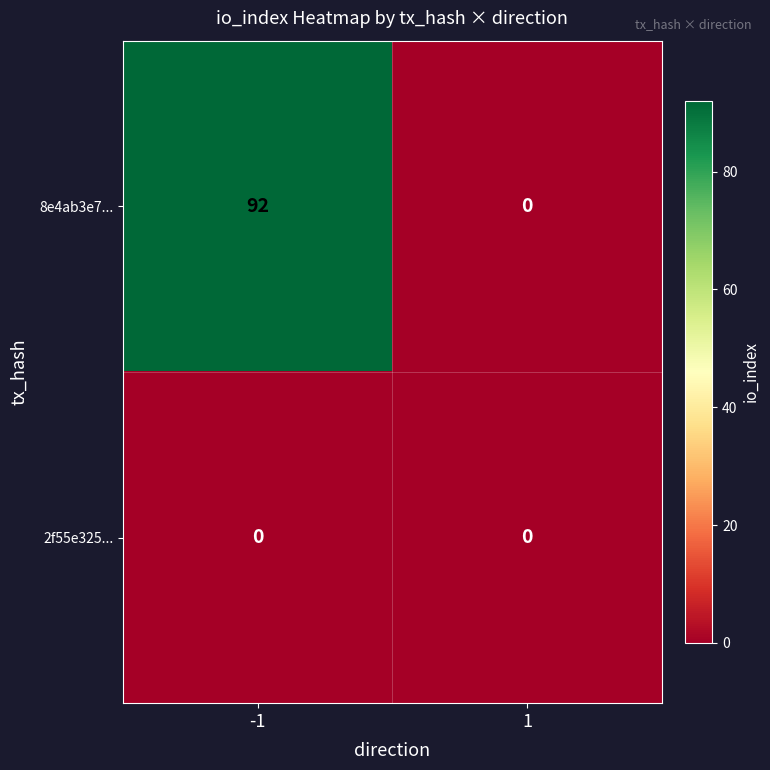

The value of 8e4ab3e7... at -1 is 92. True or false?

True